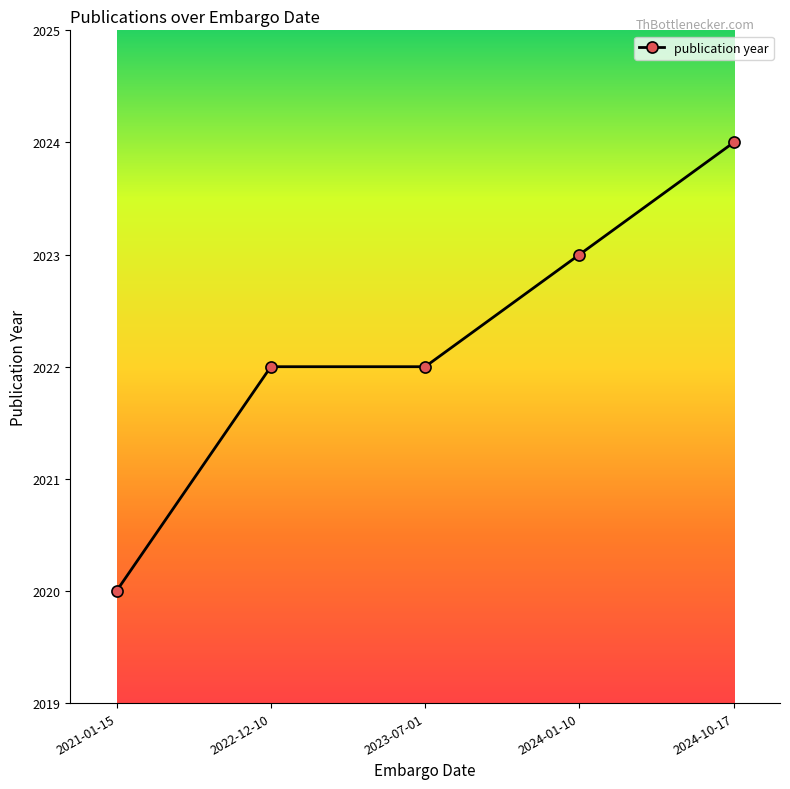

Between 2024-01-10 and 2022-12-10, which is larger?

2024-01-10